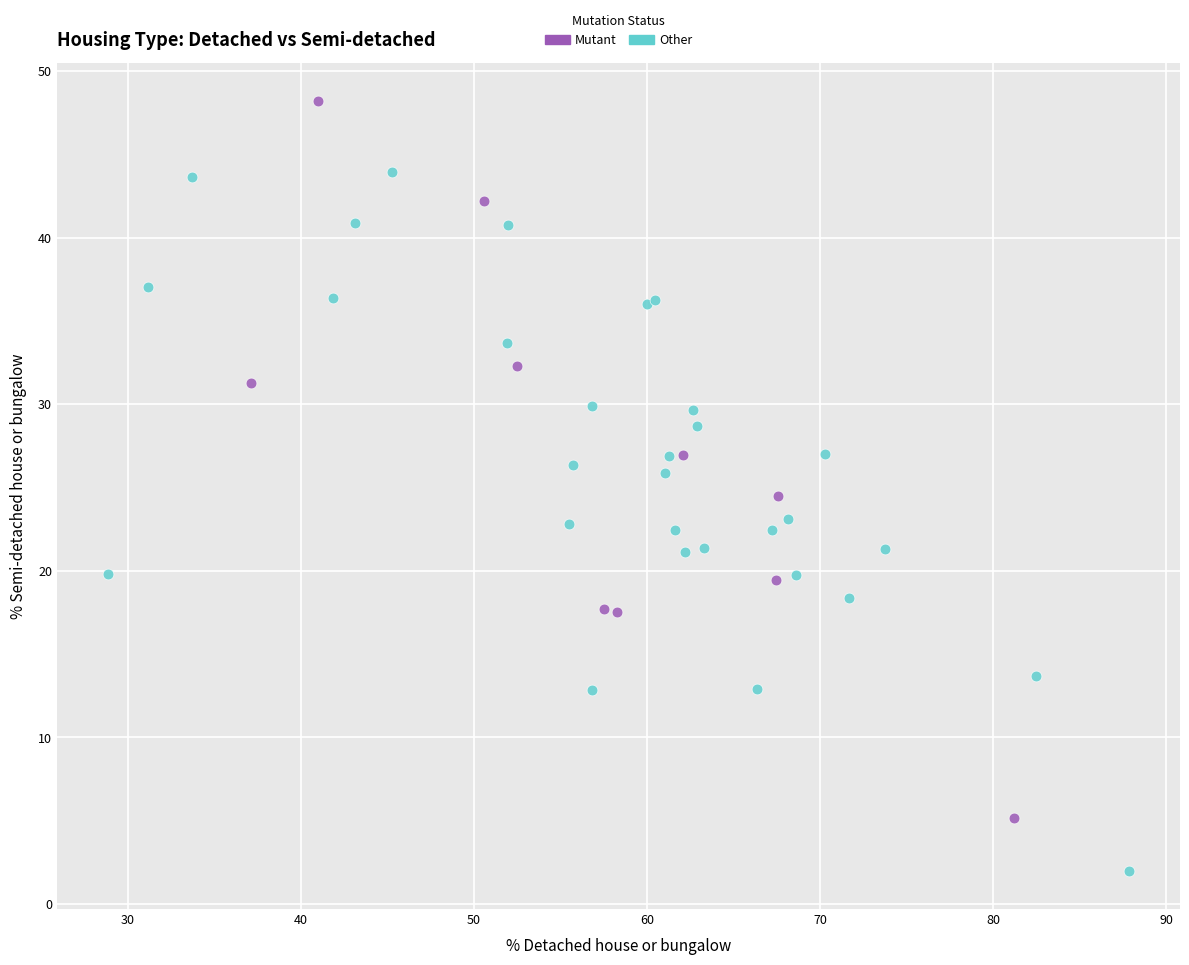

Which series contains the highest Y value?

Mutant